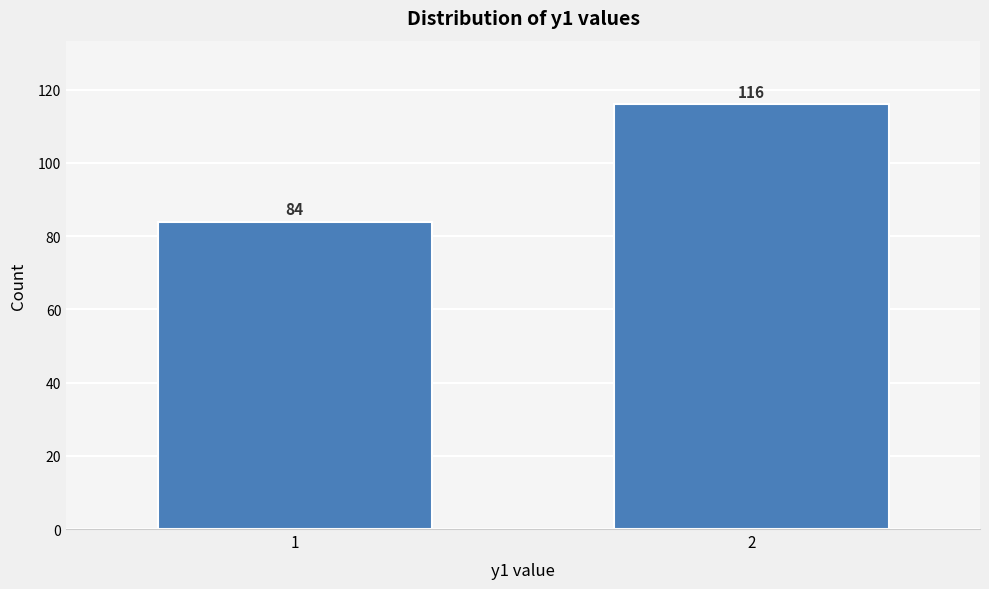

Reading left to right, extract all data points from this chart.

84	116